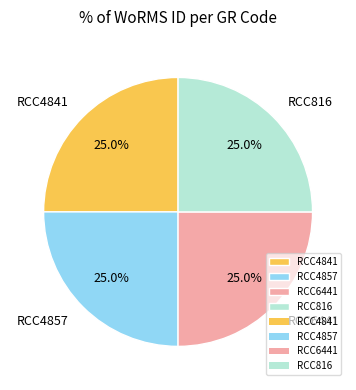

How many slices are in this pie chart?

4